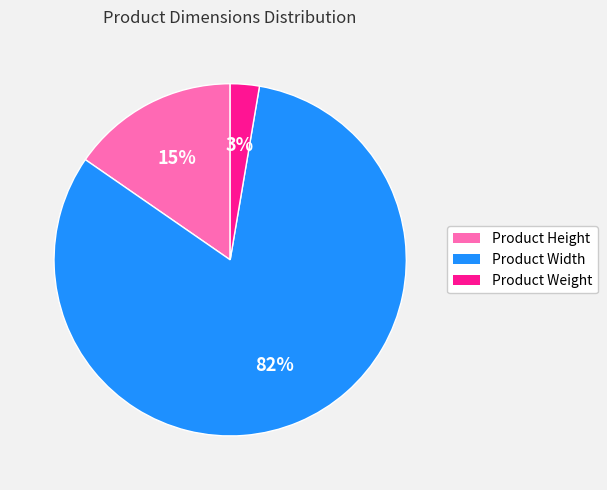

Is the sum of Product Height and Product Width greater than half?

Yes